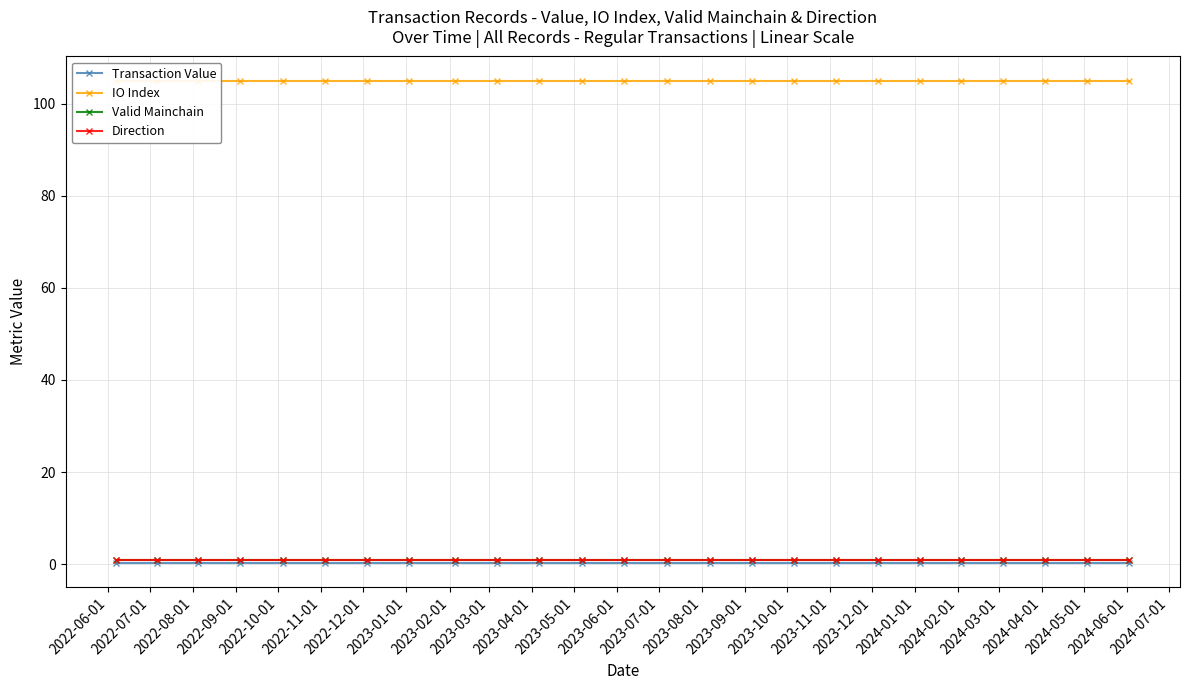

True or false: IO Index has more than 1 interior local peaks.

False